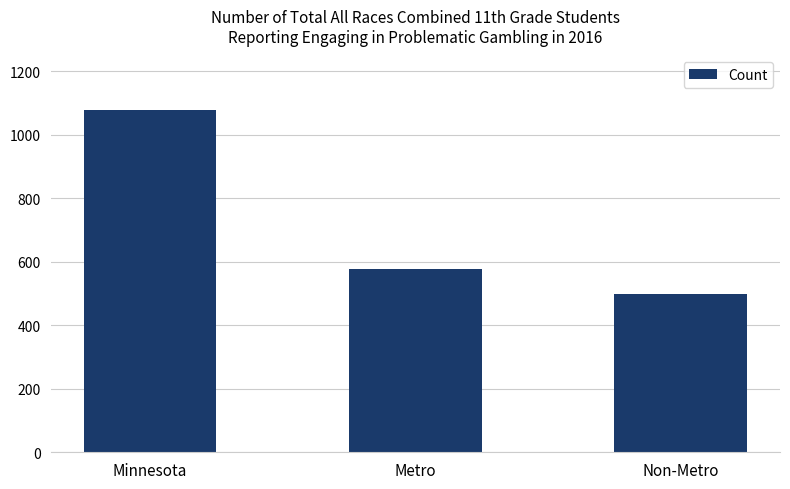

Reading left to right, extract all data points from this chart.

Minnesota=1077	Metro=578	Non-Metro=499